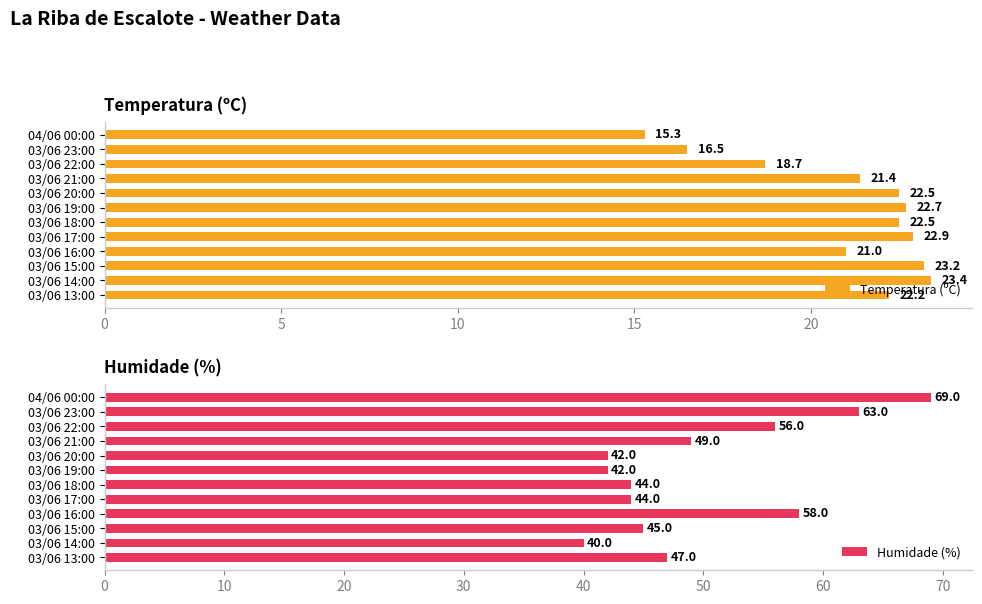

What is the sum of all Humidade (%) values?

599